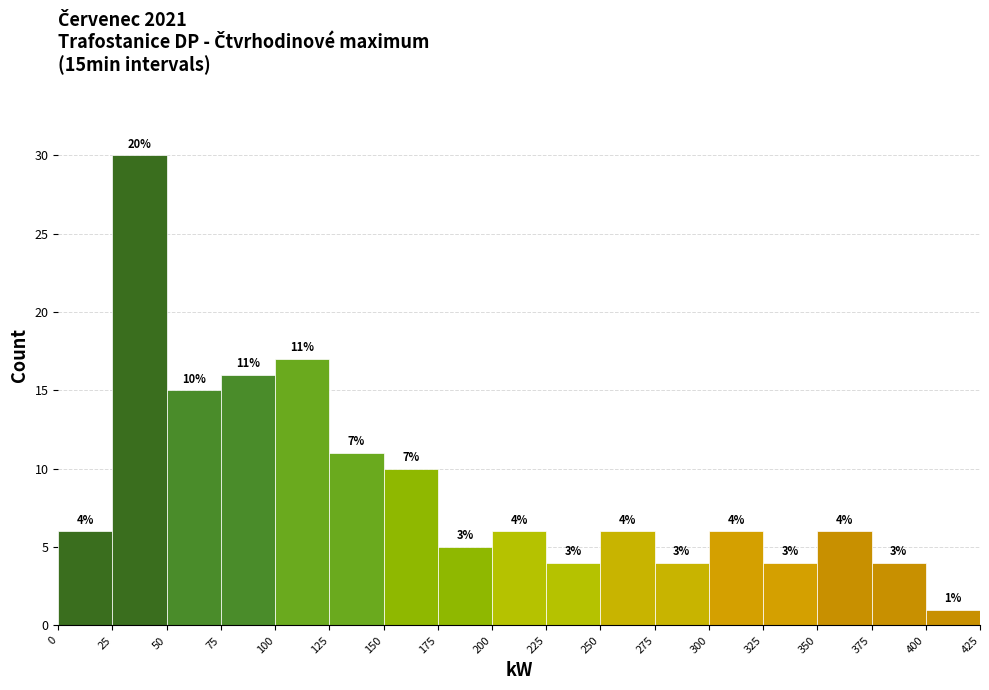

Over which range of the x-axis is the bar tallest?

25 to 50